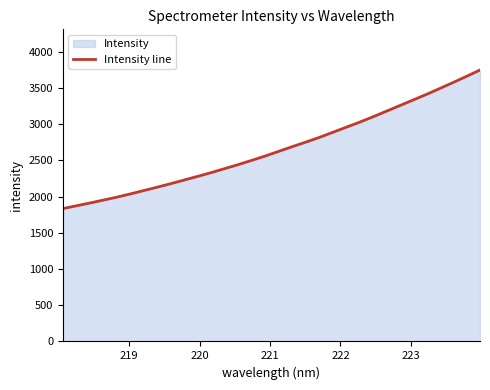

What is the difference between the maximum and minimum values?

1911.5